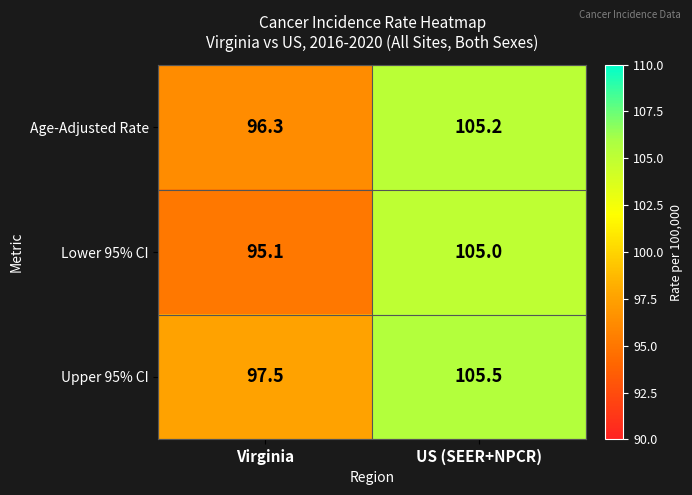

Where is Age-Adjusted Rate nearest to the value 100?

Virginia